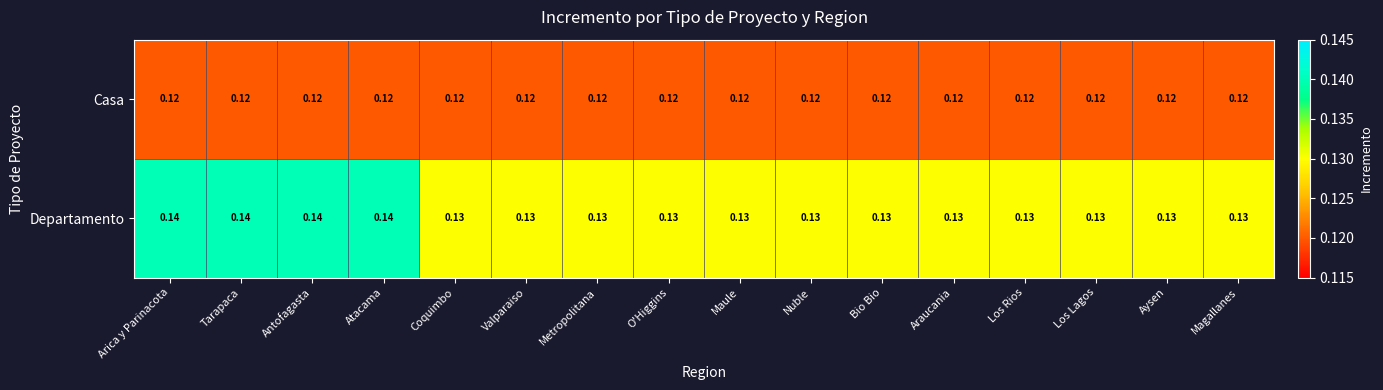

Is the value of Departamento at Maule greater than the value of Casa at Arica y Parinacota?

Yes